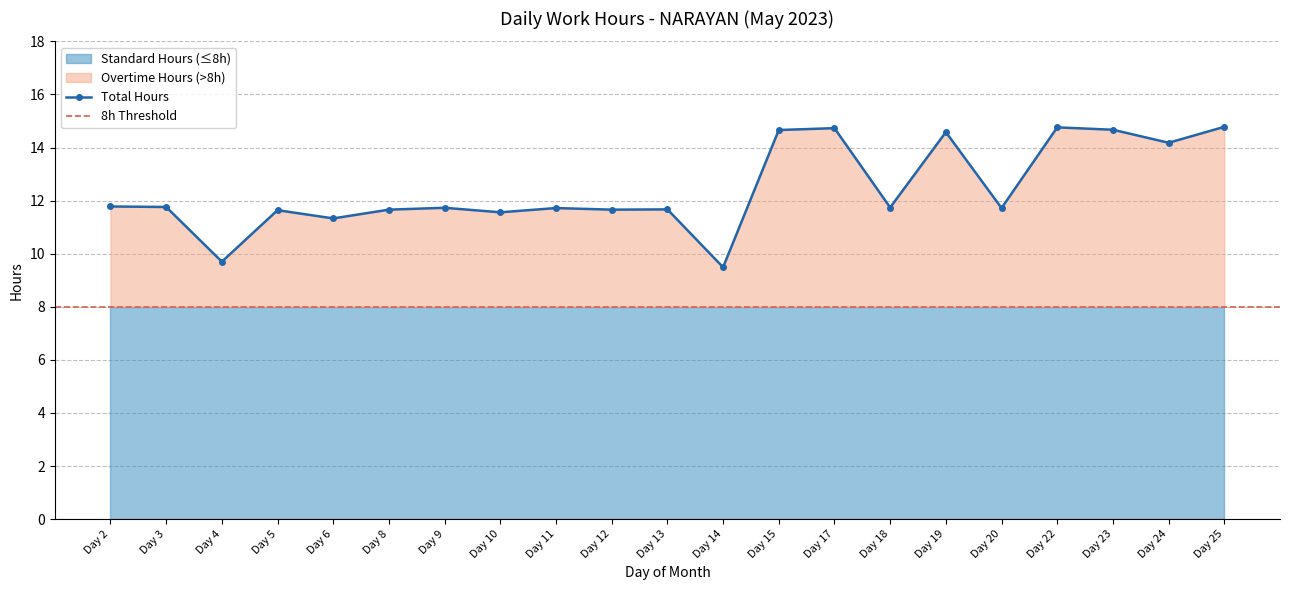

Where is the first local minimum for Total Hours?

Day 4